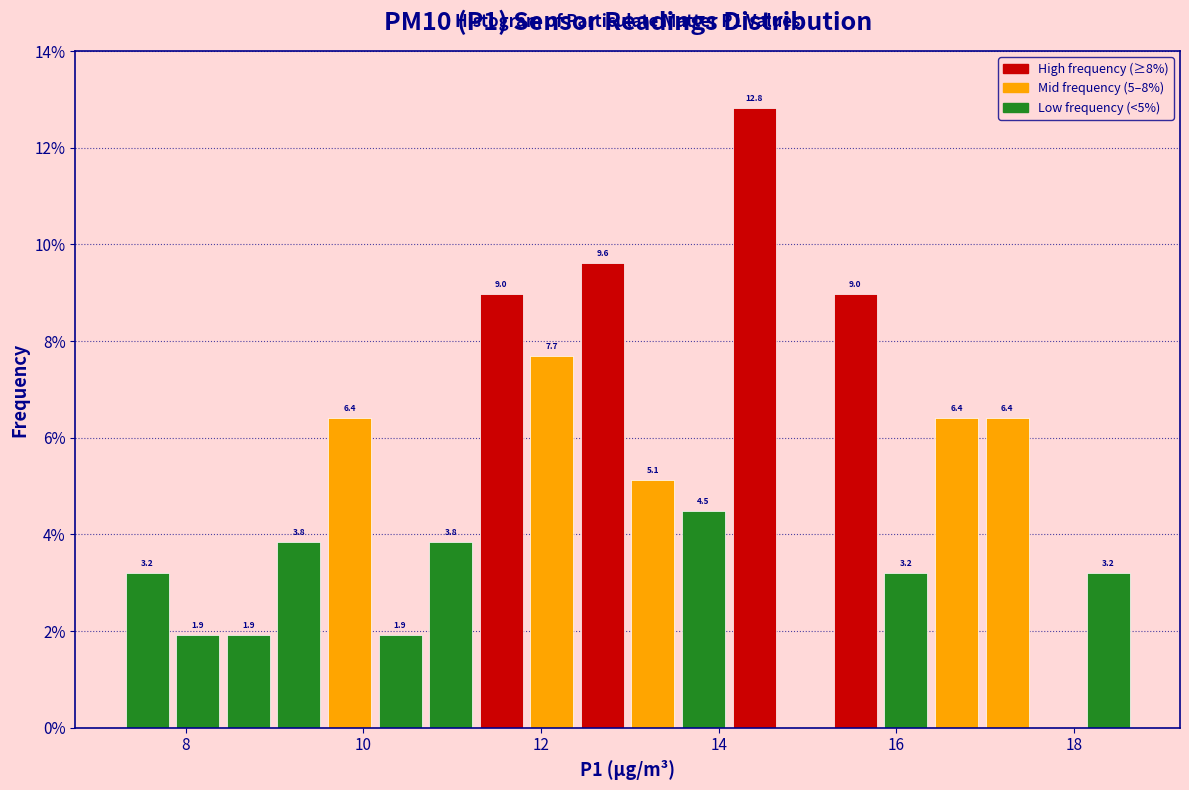

Read against the x-axis, roughly where is the centre of the tallest bar?

14.4